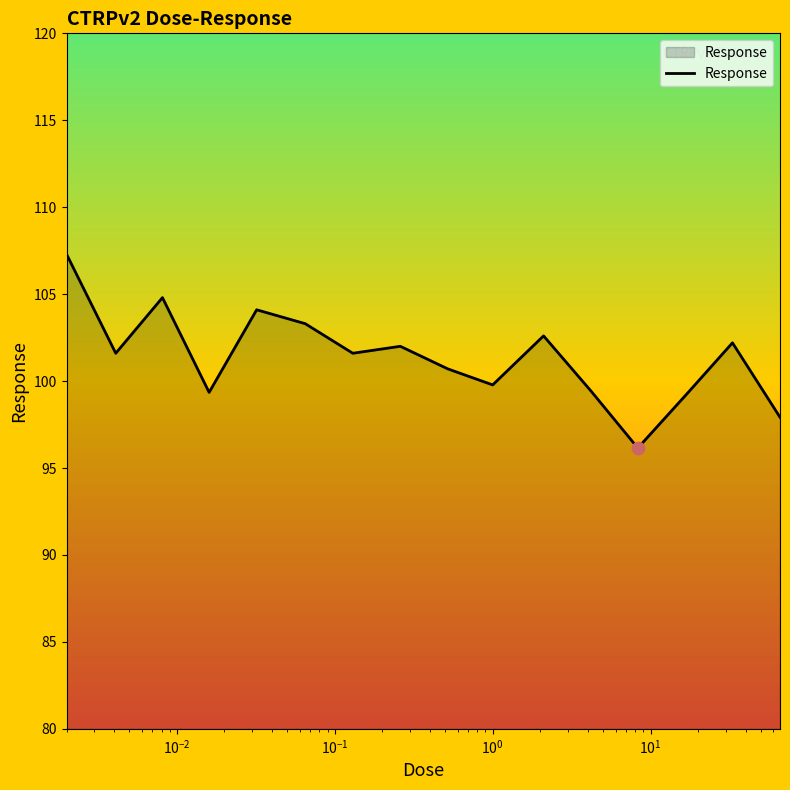

What is the greatest value displayed?

107.3